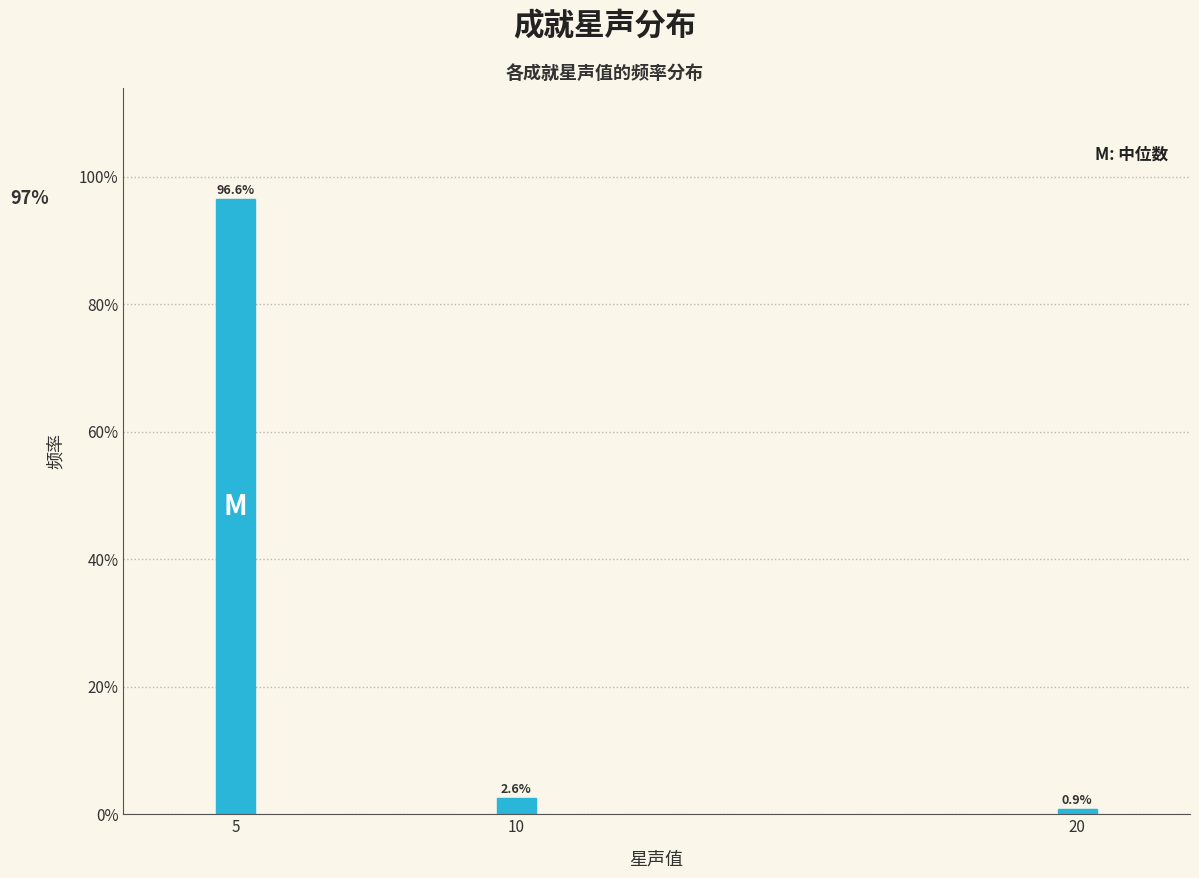

Reading left to right, what are all the values shown in this chart?

5=96.6	10=2.6	20=0.9